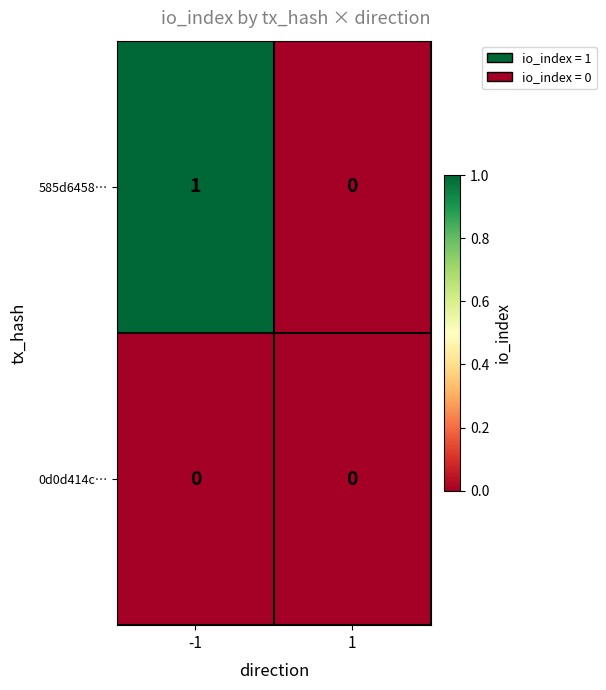

What is the spread (max minus min) of values at -1?

1